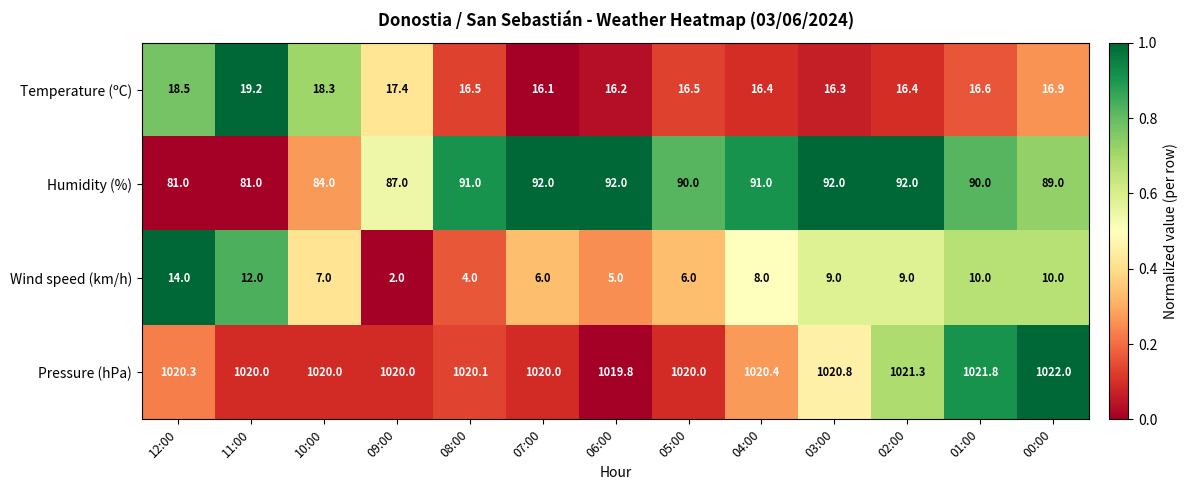

What is the difference between the Humidity (%) values at 00:00 and 07:00?

3.0